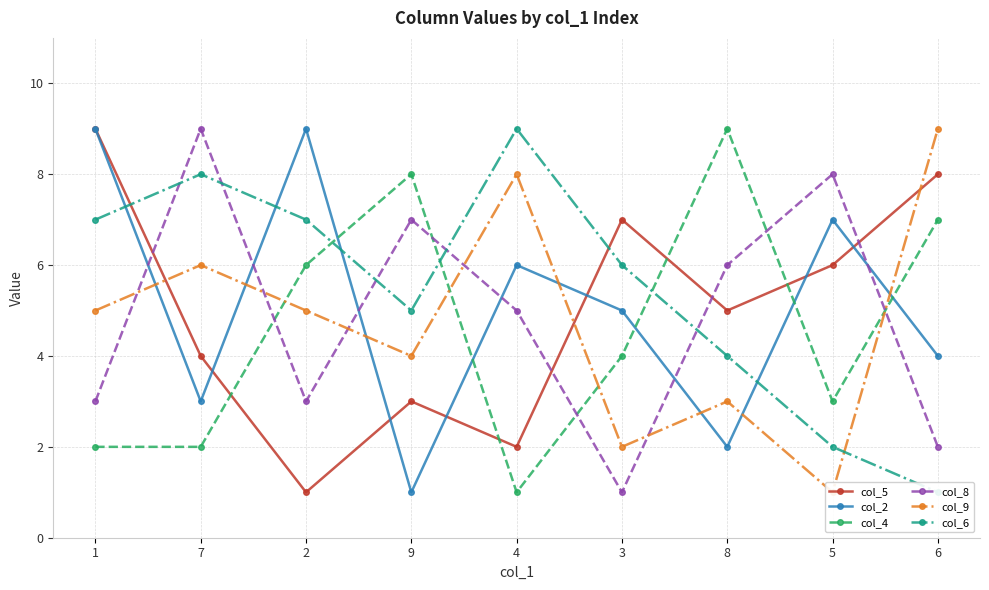

Which category has the highest value across all series?

1